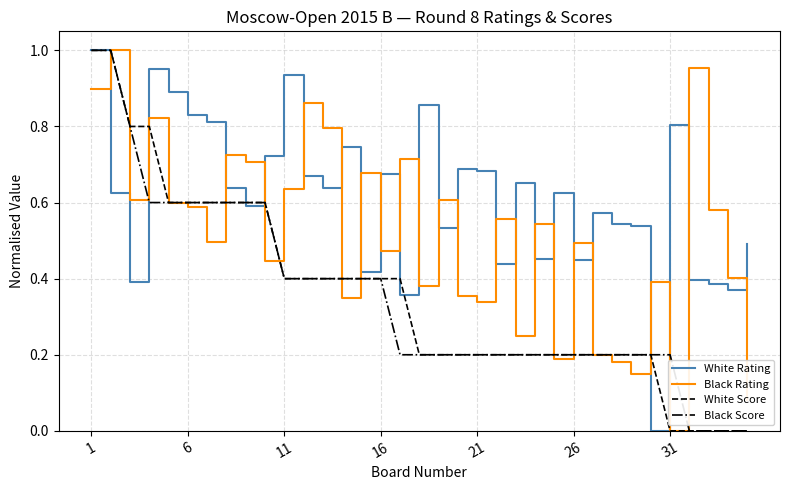

Which series has the largest total across all categories?

White Rating